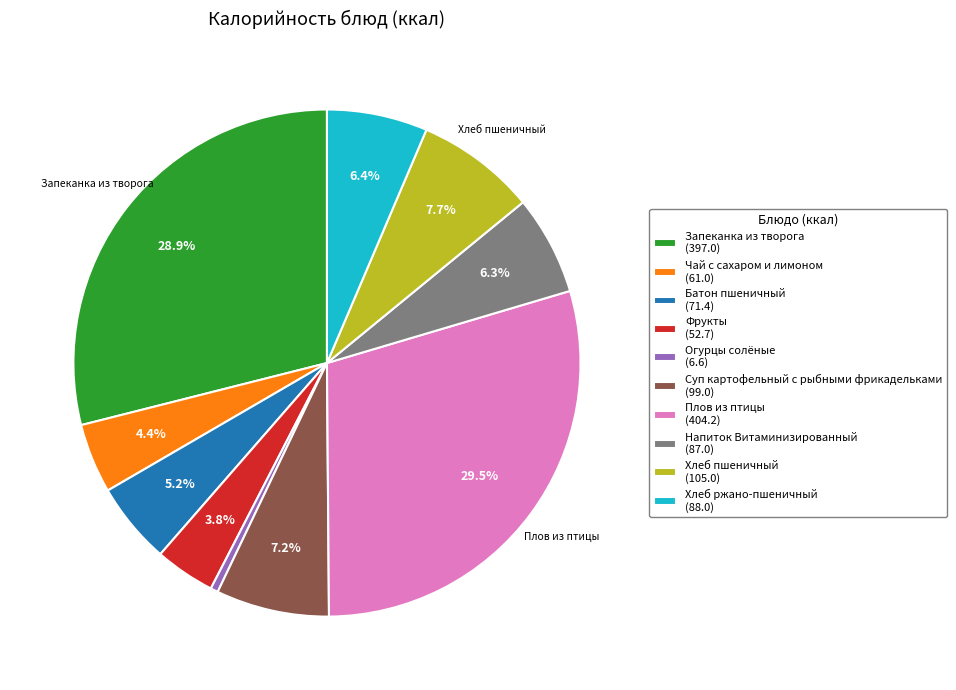

The Фрукты slice represents 15% of the pie. True or false?

False